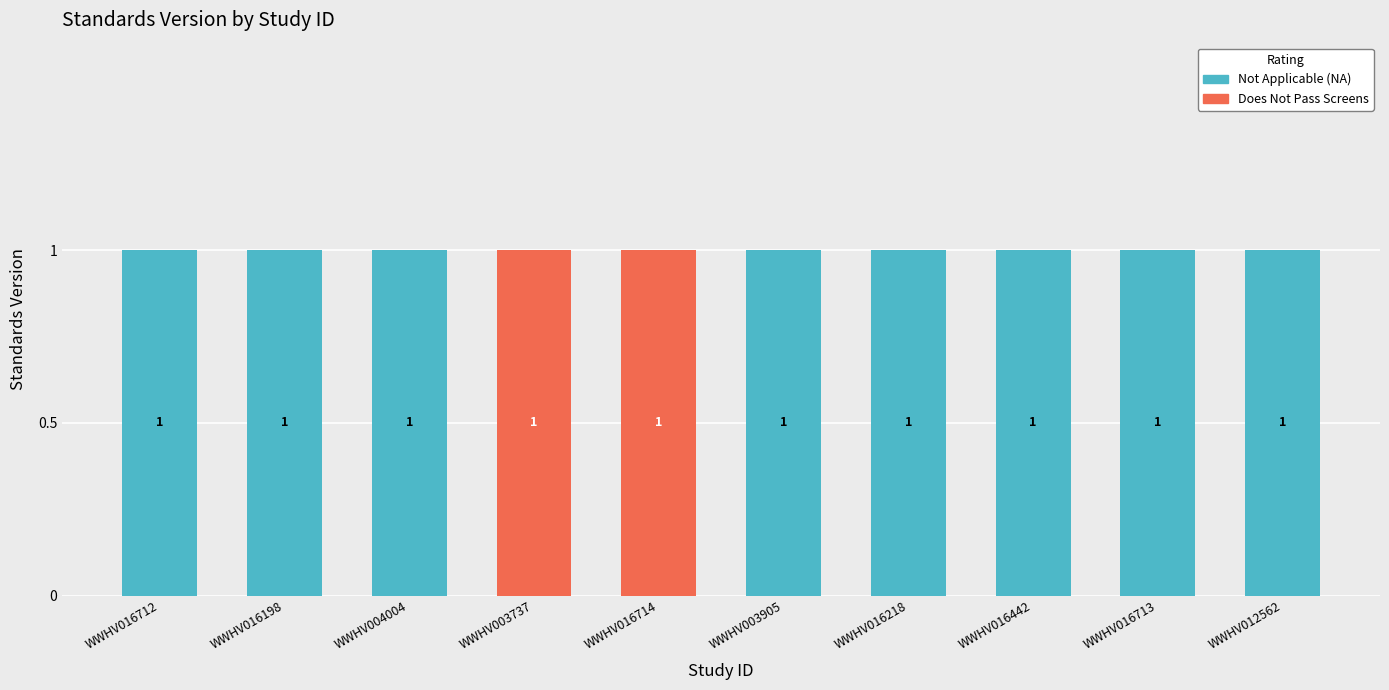

Reading left to right, list the values for the Not Applicable (NA) series.

WWHV016712=1	WWHV016198=1	WWHV004004=1	WWHV003737=0	WWHV016714=0	WWHV003905=1	WWHV016218=1	WWHV016442=1	WWHV016713=1	WWHV012562=1